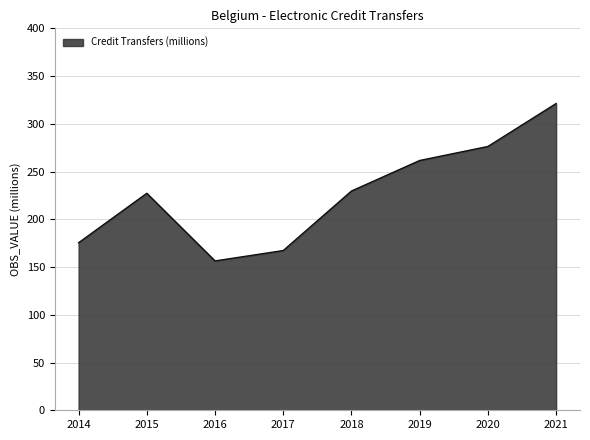

Which label corresponds to the smallest value in the chart?

2016